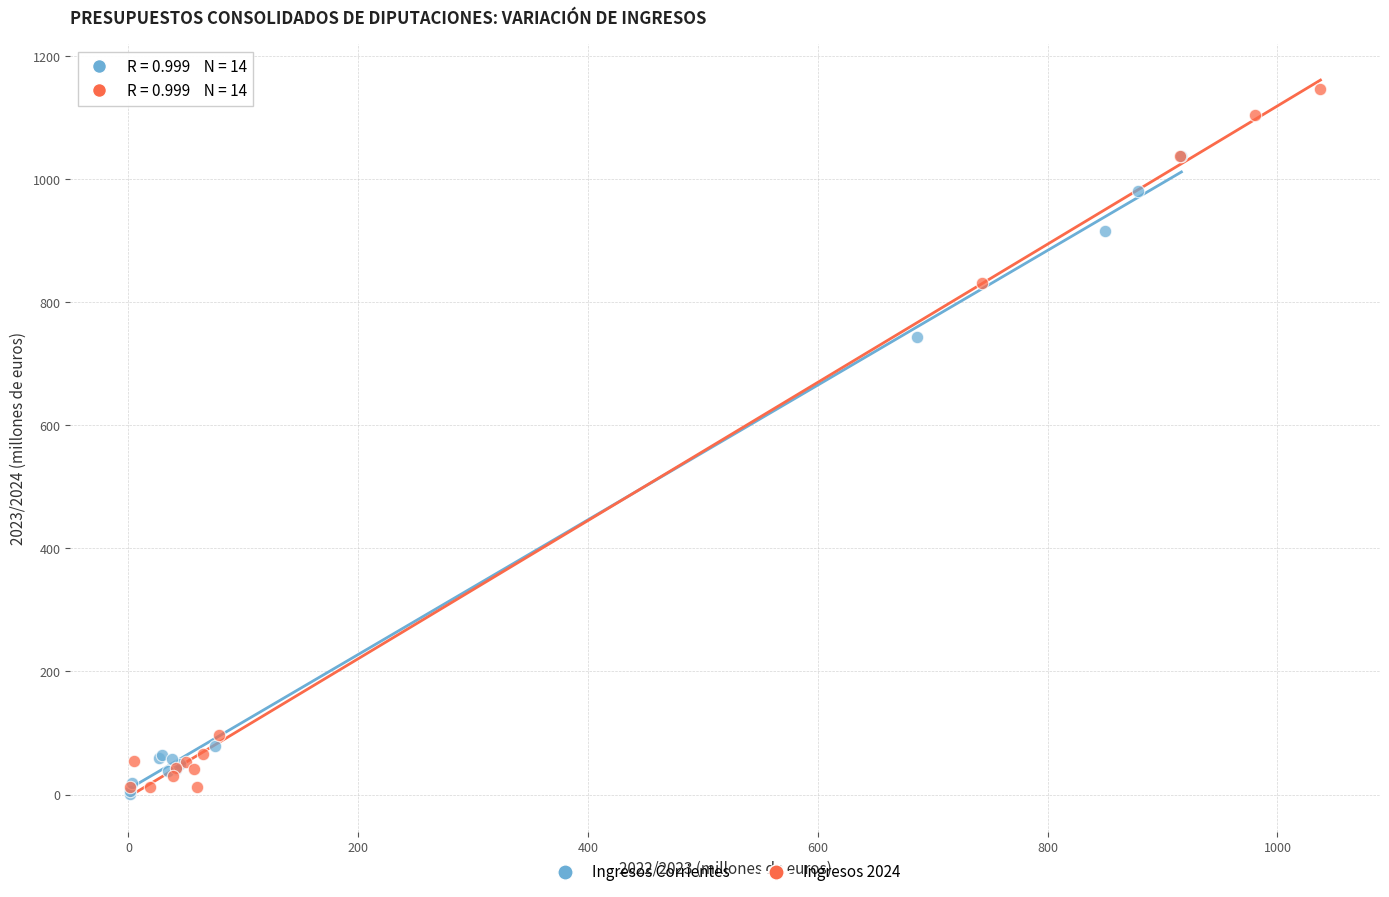

Which series contains the lowest Y value?

Ingresos Corrientes